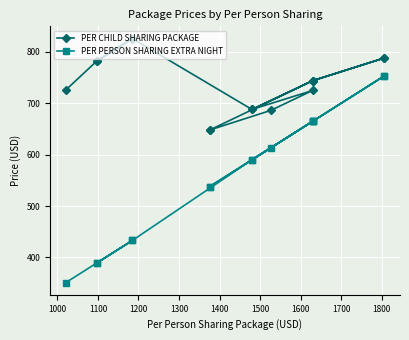

Is the value of PER CHILD SHARING PACKAGE at 1300 greater than the value of PER PERSON SHARING EXTRA NIGHT at 1900?

Yes